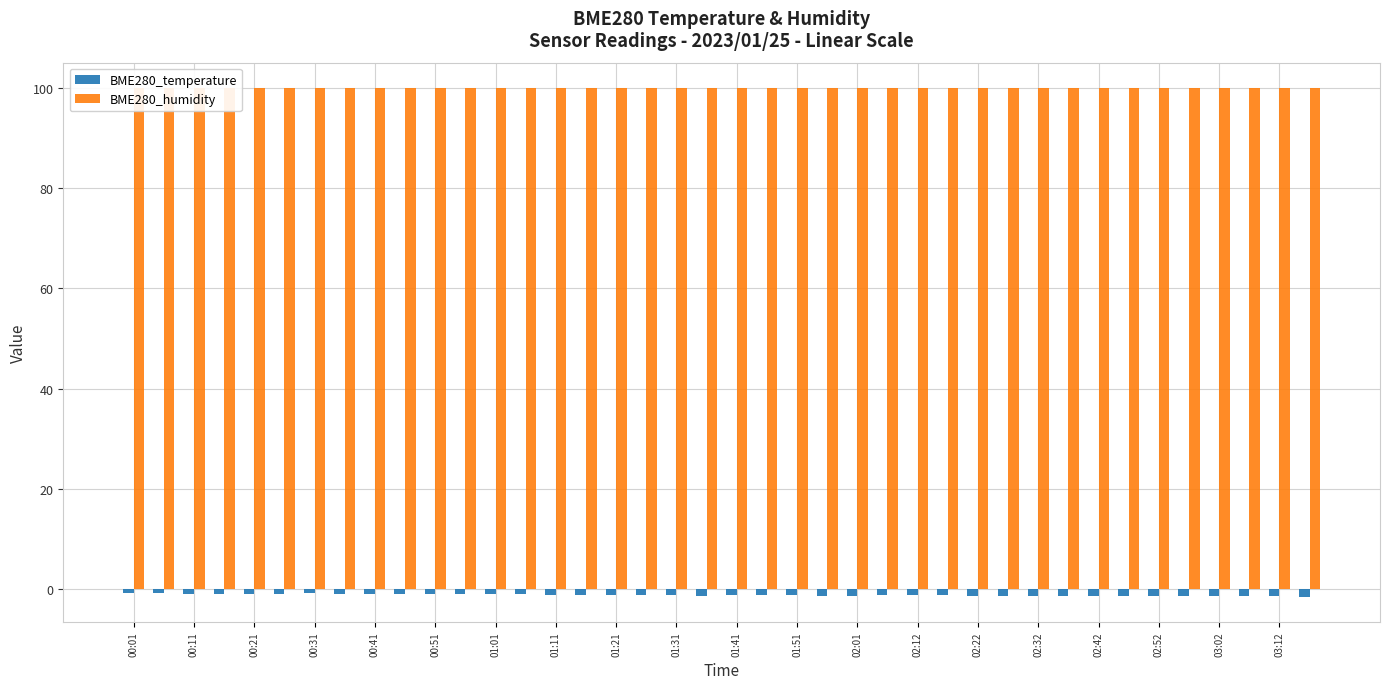

What is the value of the BME280_temperature bar at the 14th from the left?

-1.1